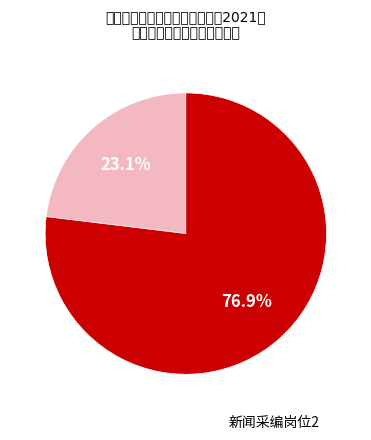

Does any single category account for the majority?

Yes